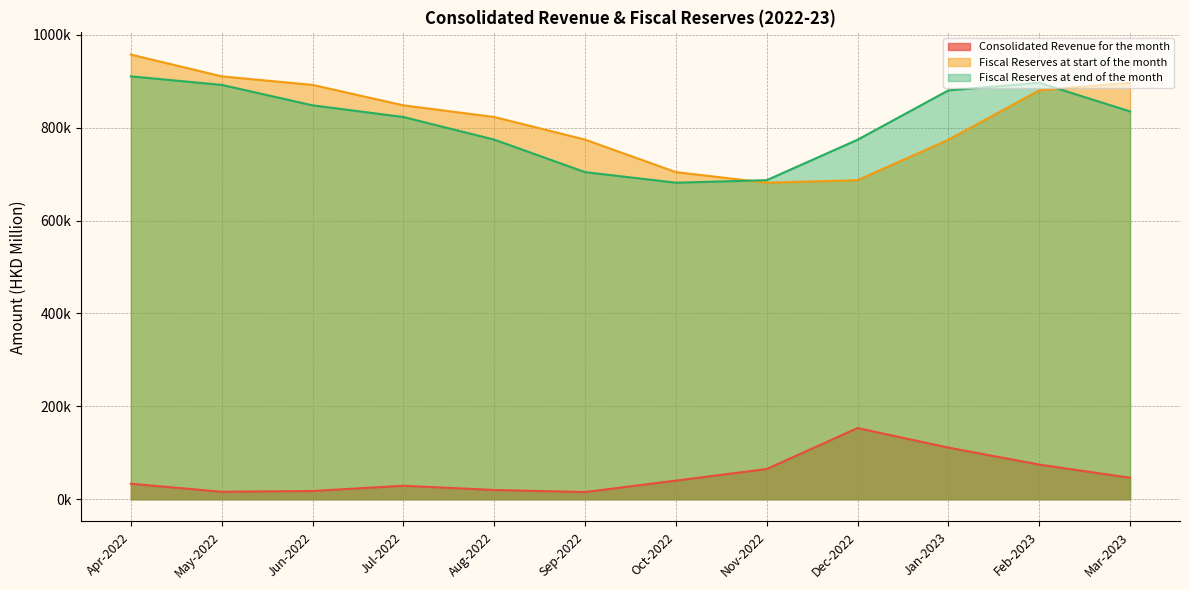

The Consolidated Revenue for the month series shows 130754.4 at Feb-2023. True or false?

False